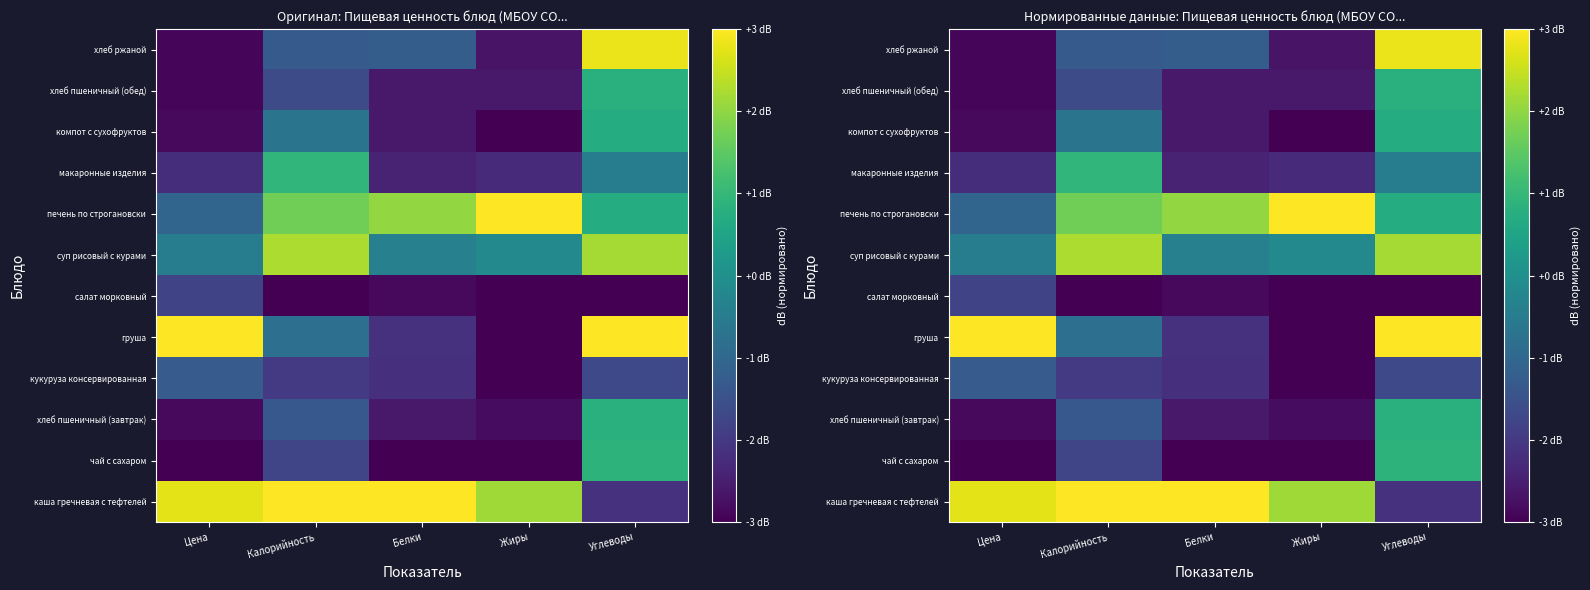

Is the value of хлеб пшеничный (обед) at Цена greater than the value of хлеб пшеничный (завтрак) at Жиры?

No